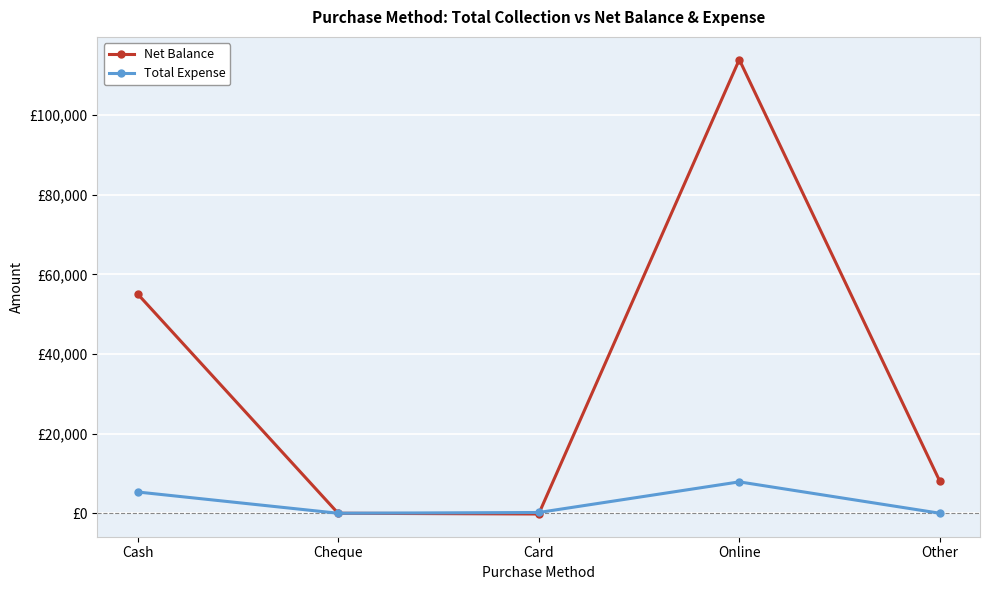

What are all the series names shown in the legend?

Net Balance, Total Expense